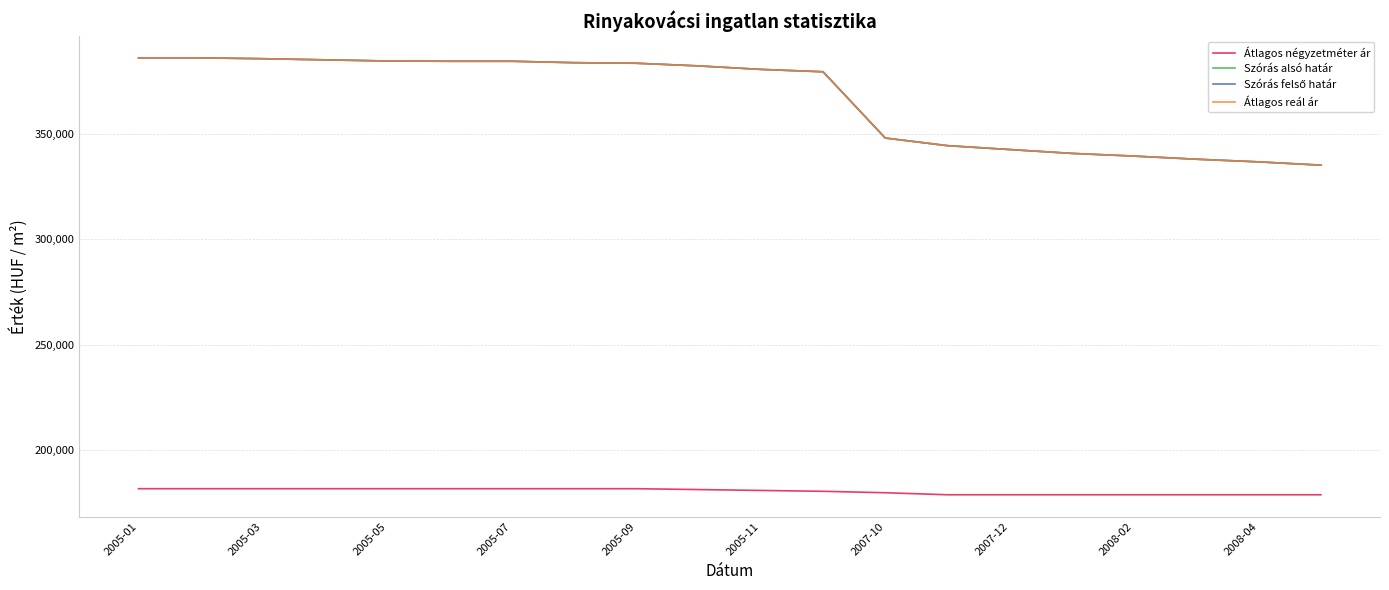

Does the chart display data point markers on the line(s)?

No